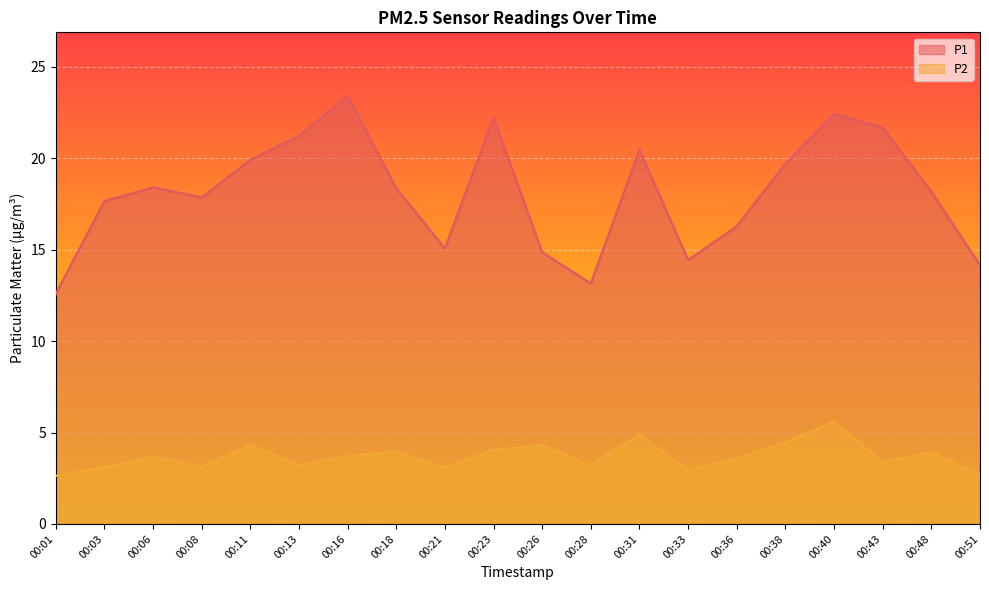

At which category does the chart reach its peak across all series?

00:16